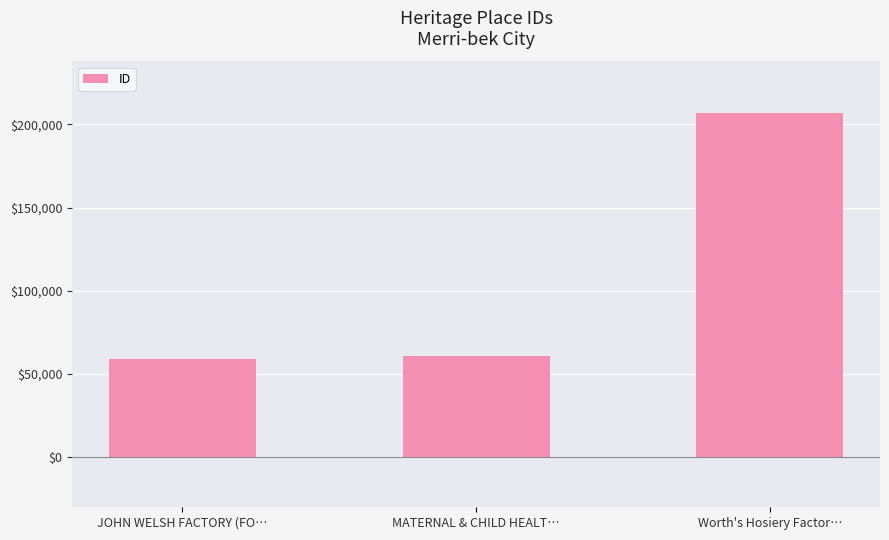

Is it true that the value at JOHN WELSH FACTORY (FO… is 59065?

True